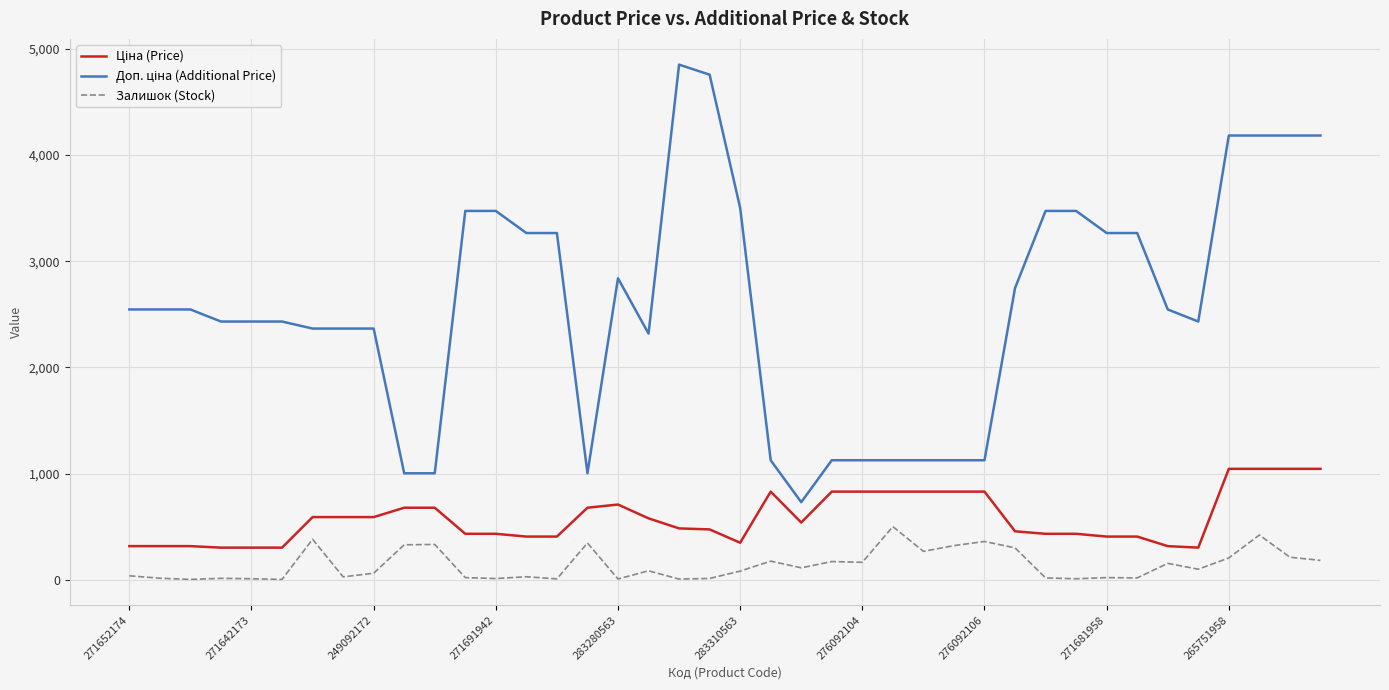

What is the highest value of the Залишок (Stock) series?

502.0